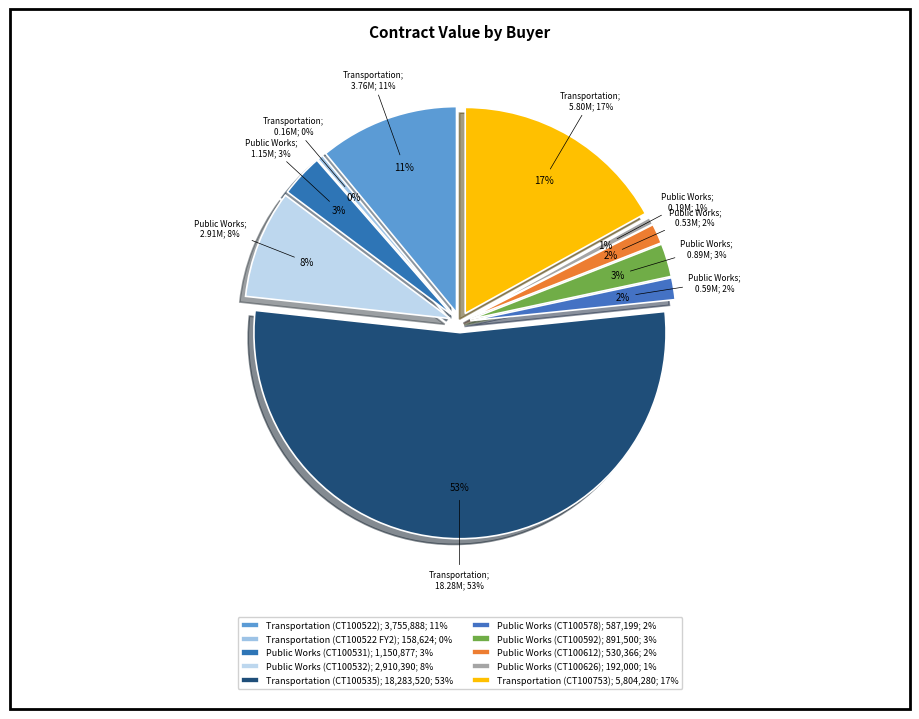

Is it true that Public Works & Services is 2% of the pie?

True